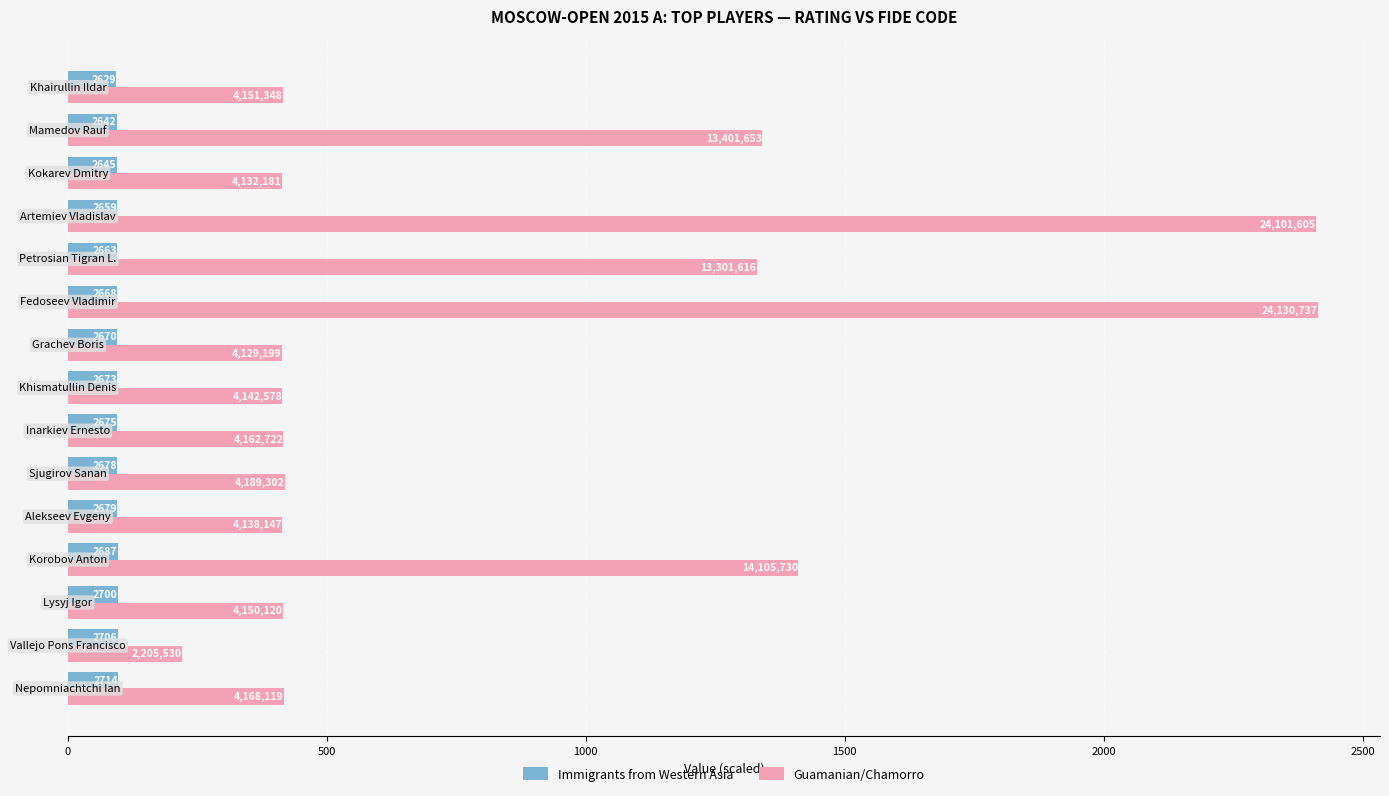

List the series in order of their overall mean, highest first.

Guamanian/Chamorro, Immigrants from Western Asia